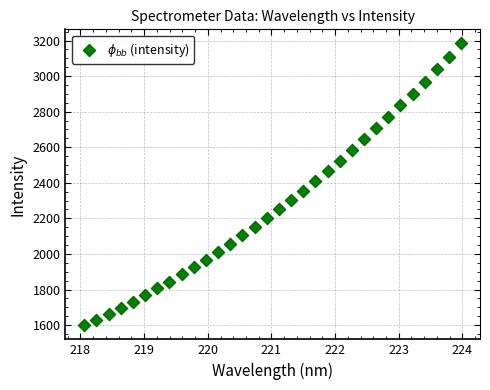

What is the range of X values (max minus min)?

5.9